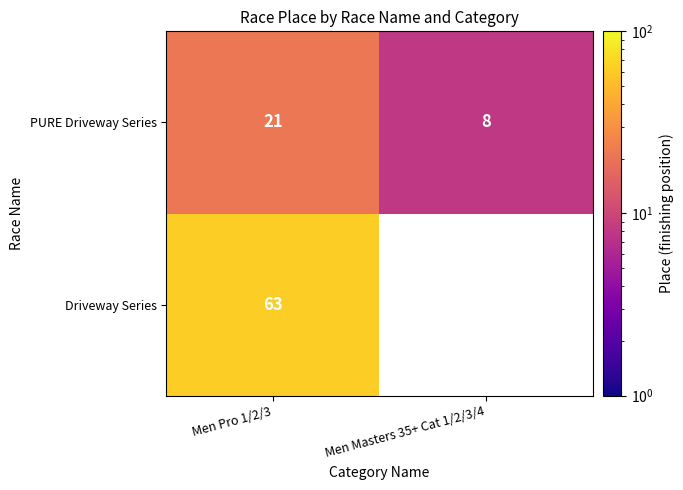

What value does the PURE Driveway Series series have at Men Pro 1/2/3, to the nearest 5?

20